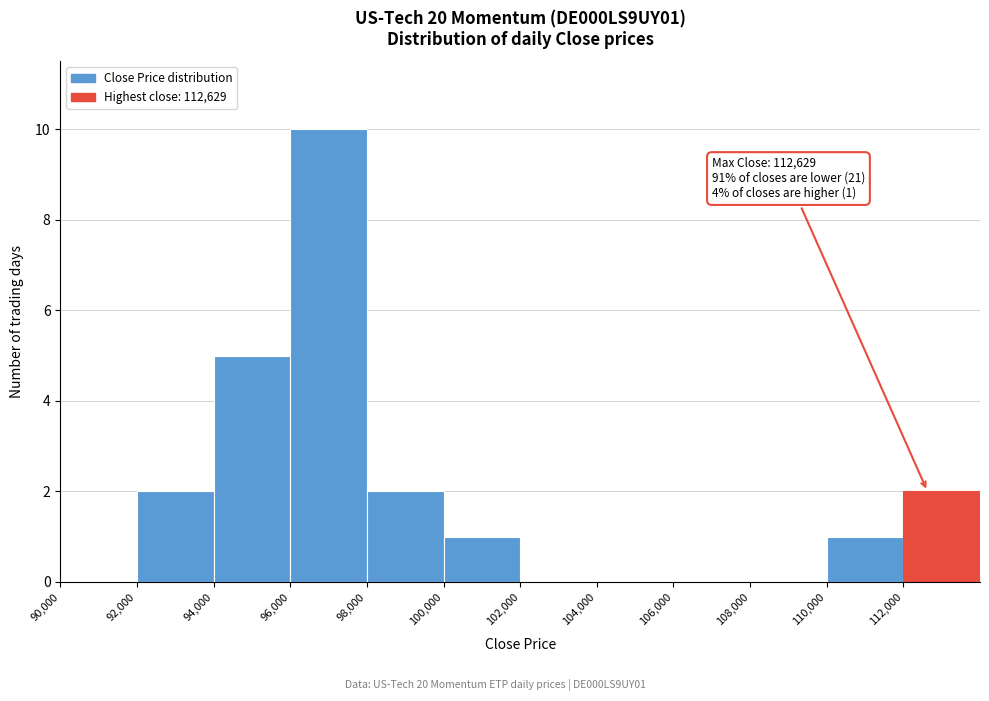

Which range on the x-axis has the tallest bar?

96000 to 98000